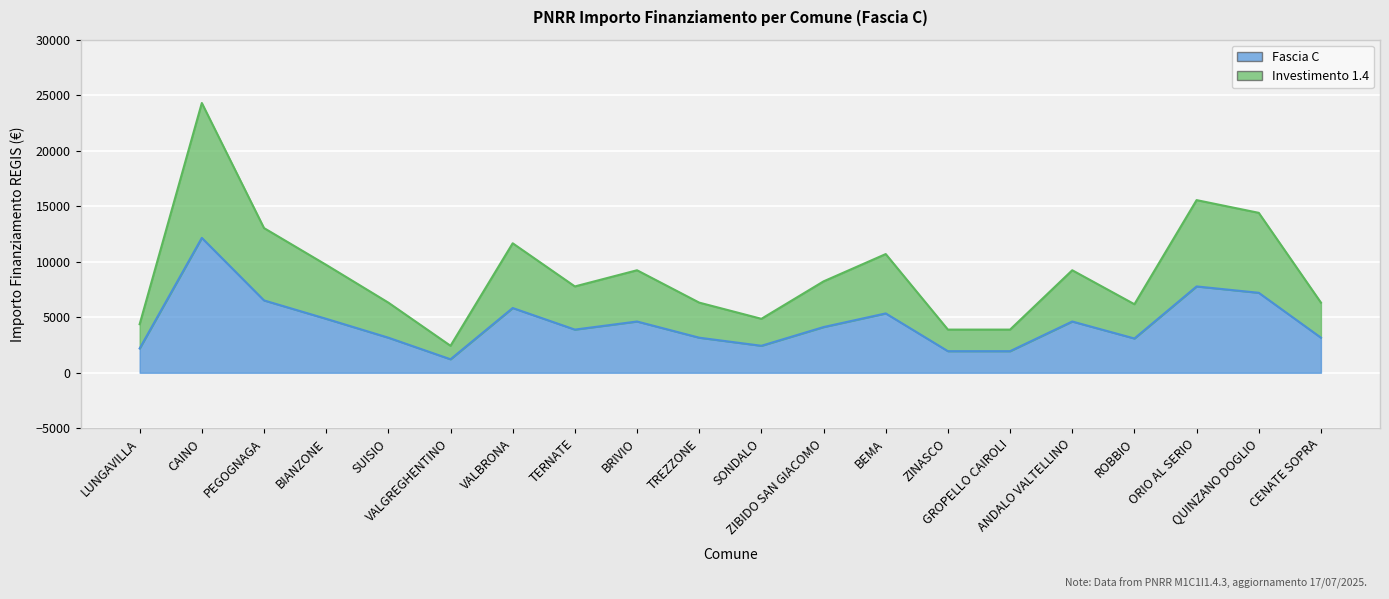

What is the value of the Investimento 1.4 point at the 1st from the left?

4374